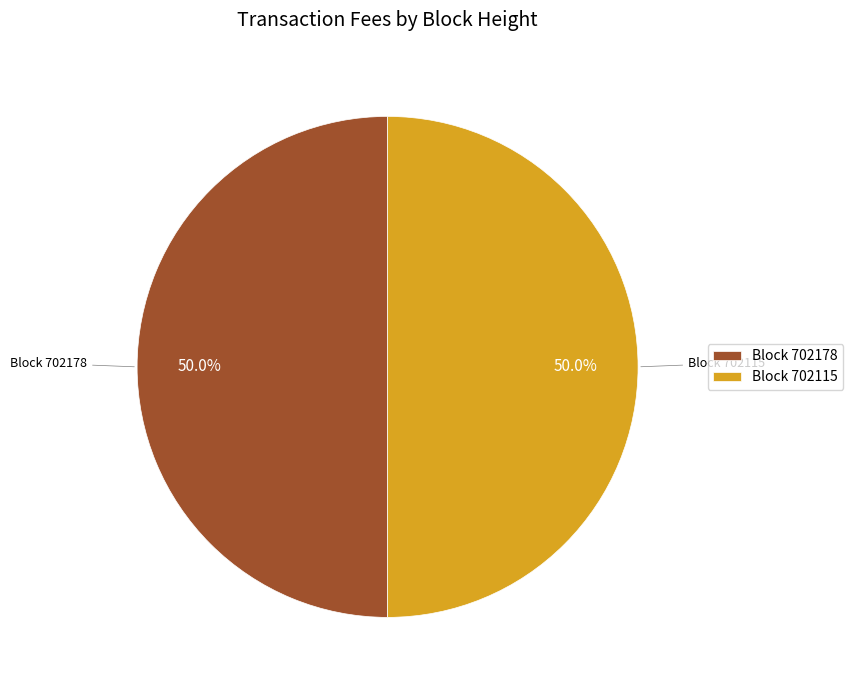

What is the ratio of the value at Block 702178 to the value at Block 702115?

1.0